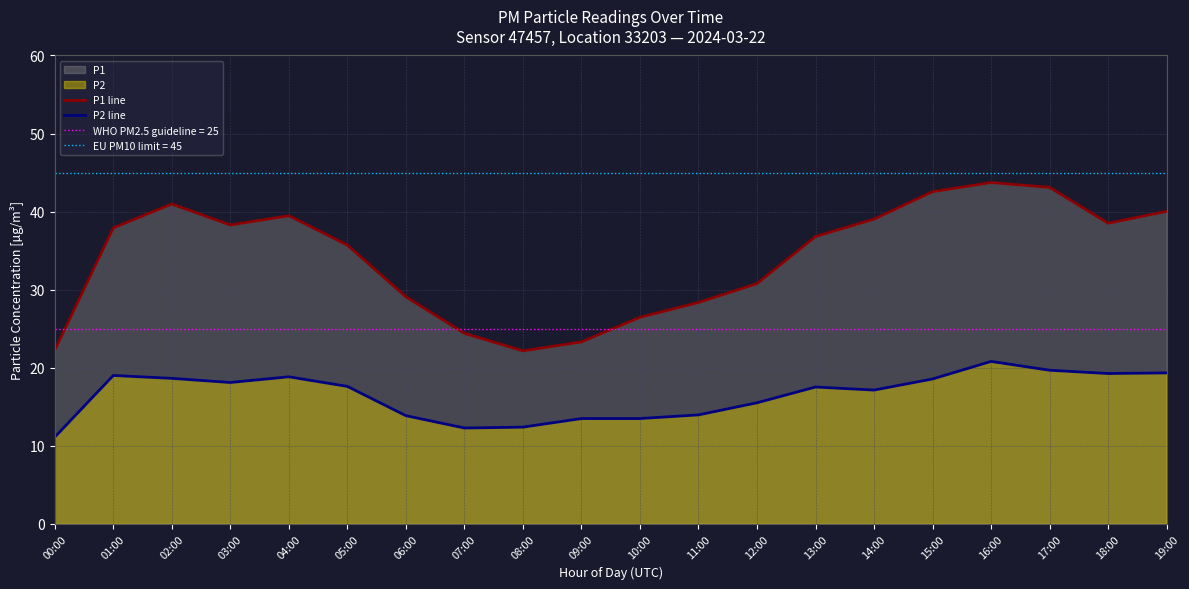

What is the sum of all P2 line values?

330.4